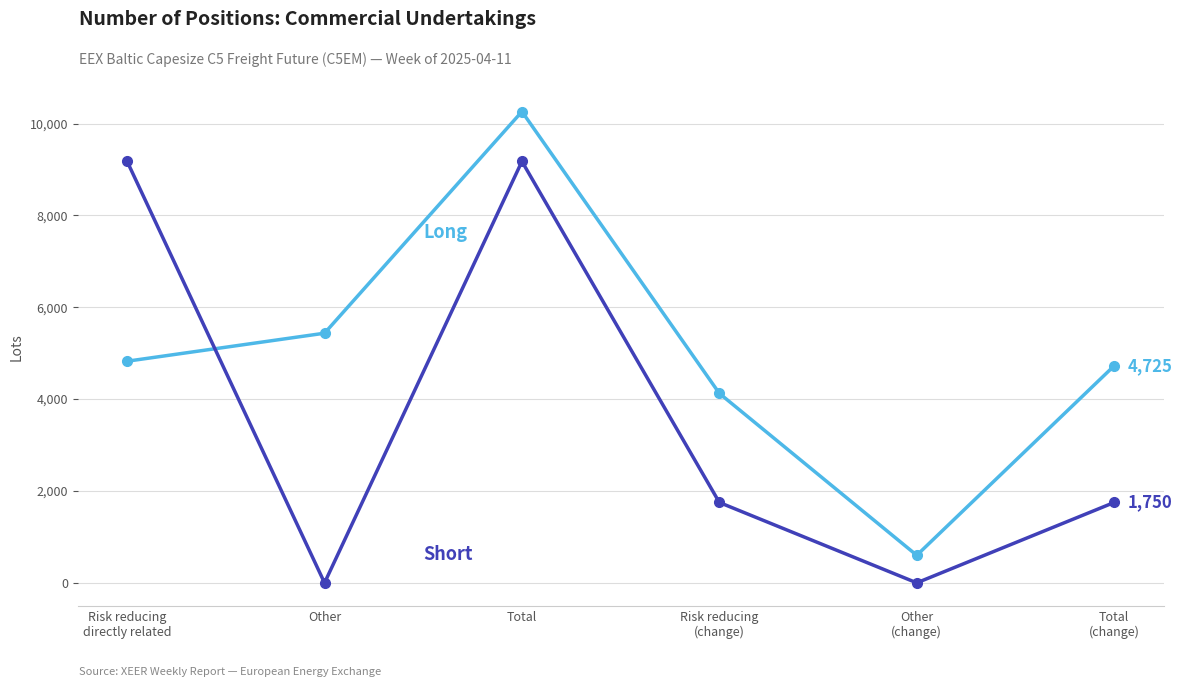

What is the greatest value displayed?

10260